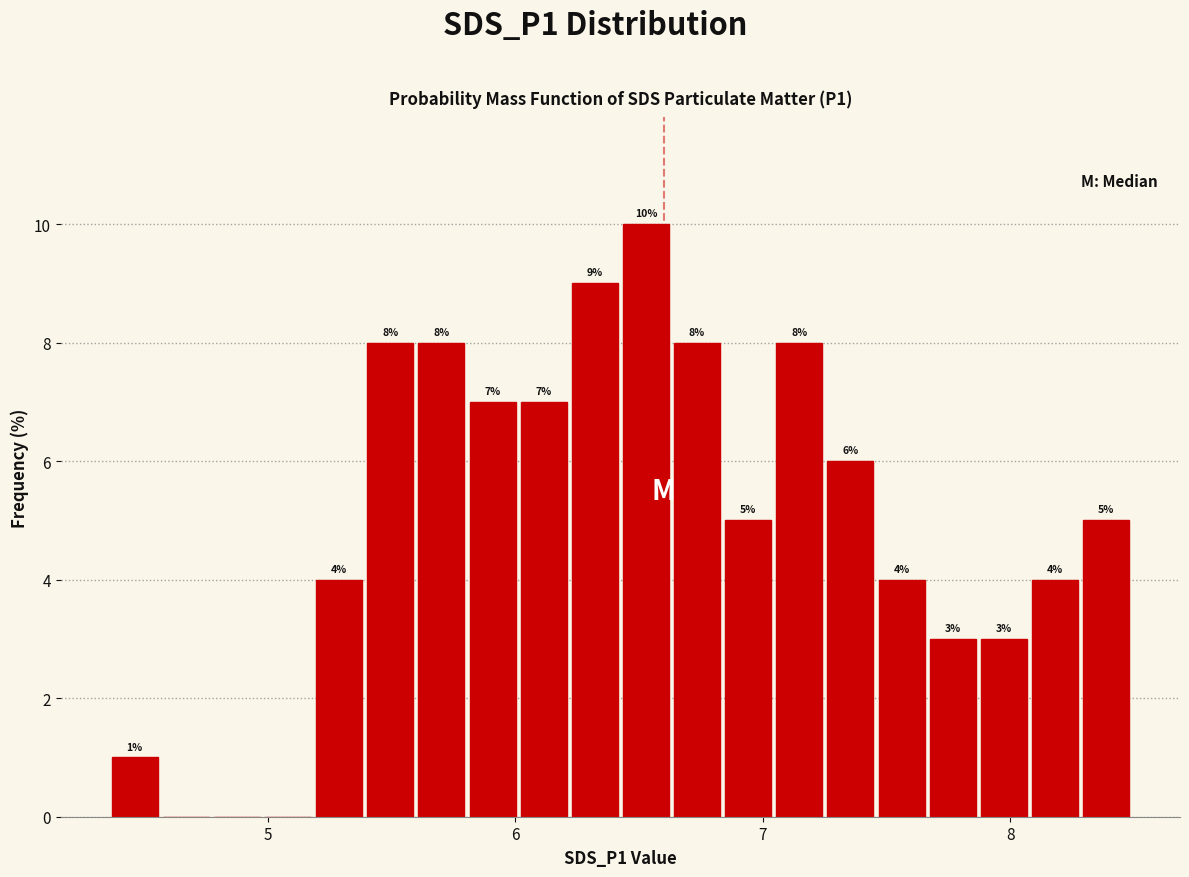

Read against the x-axis, roughly where is the centre of the tallest bar?

6.5